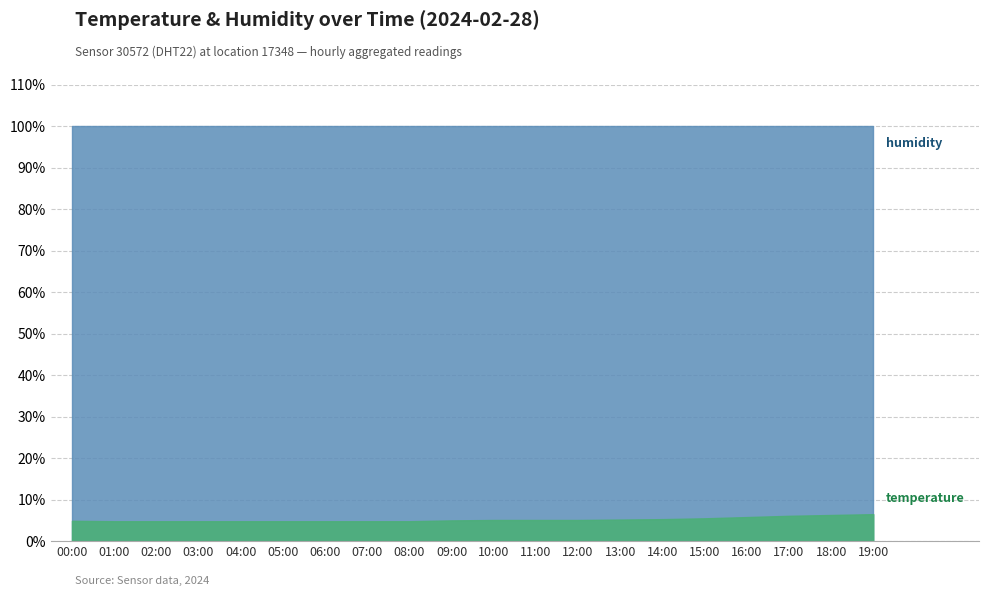

True or false: humidity and temperature intersect in this chart.

False